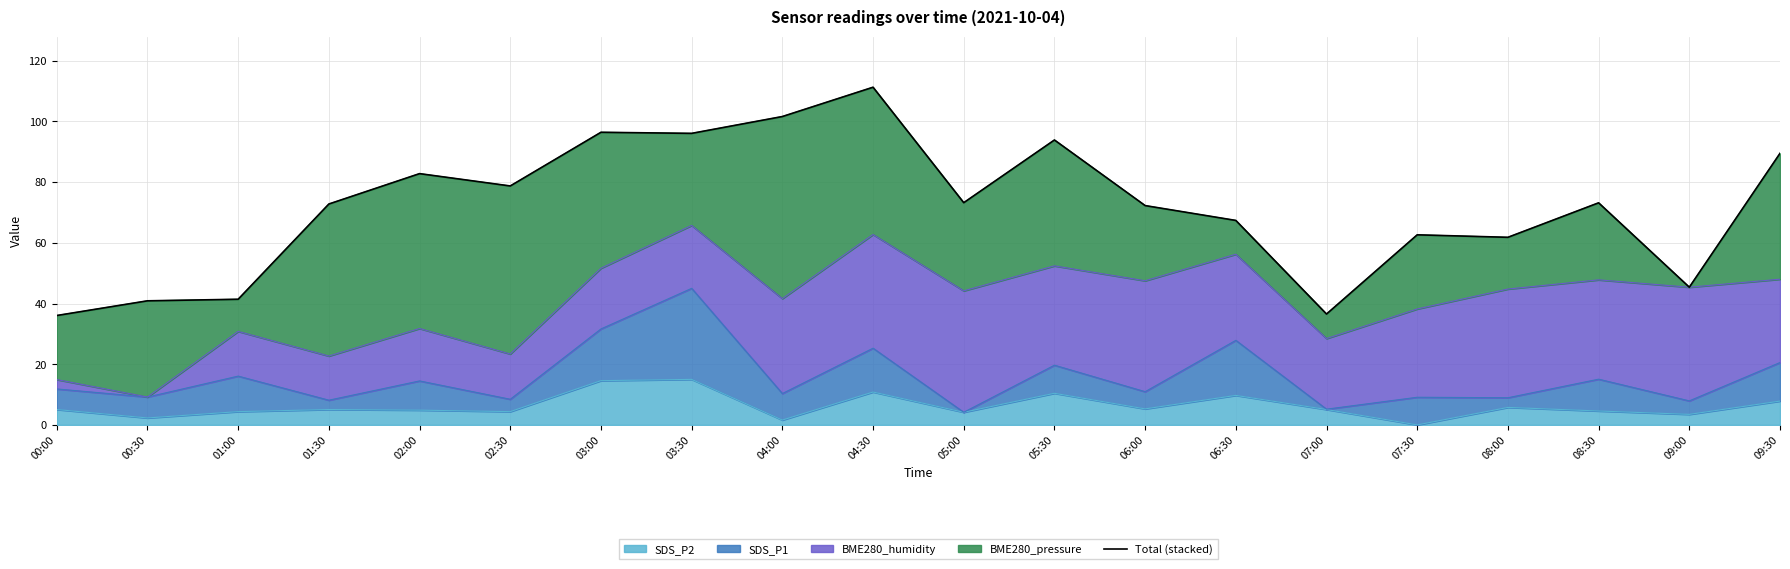

What is the change in value from 00:00 to 03:30?

+60.0